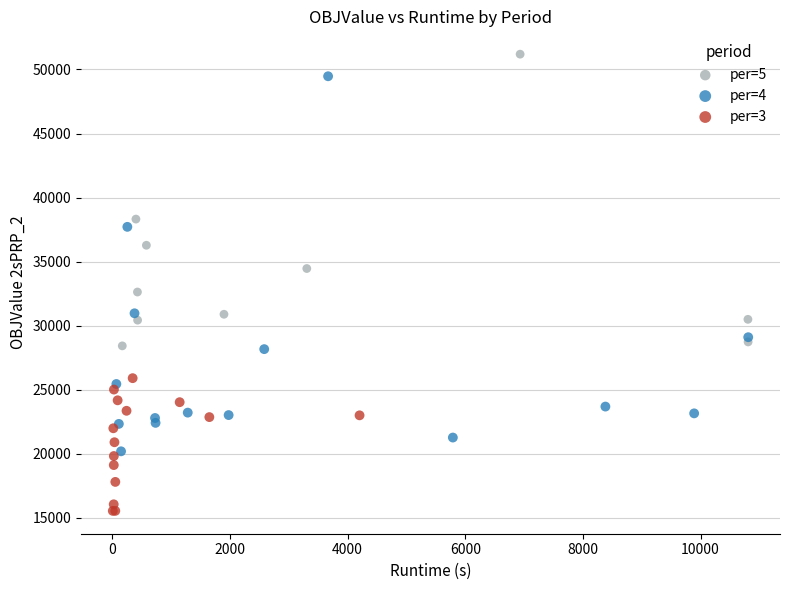

Which series contains the lowest Y value?

per=3